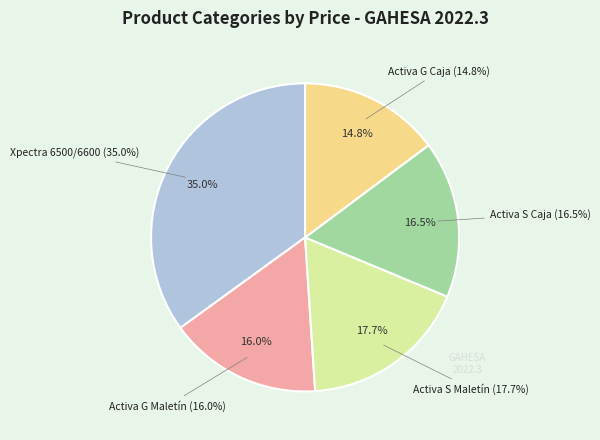

Approximately how many times larger is the value at Activa Black G Caja (235) compared to Pistolas Xpectra (556)?

0.4